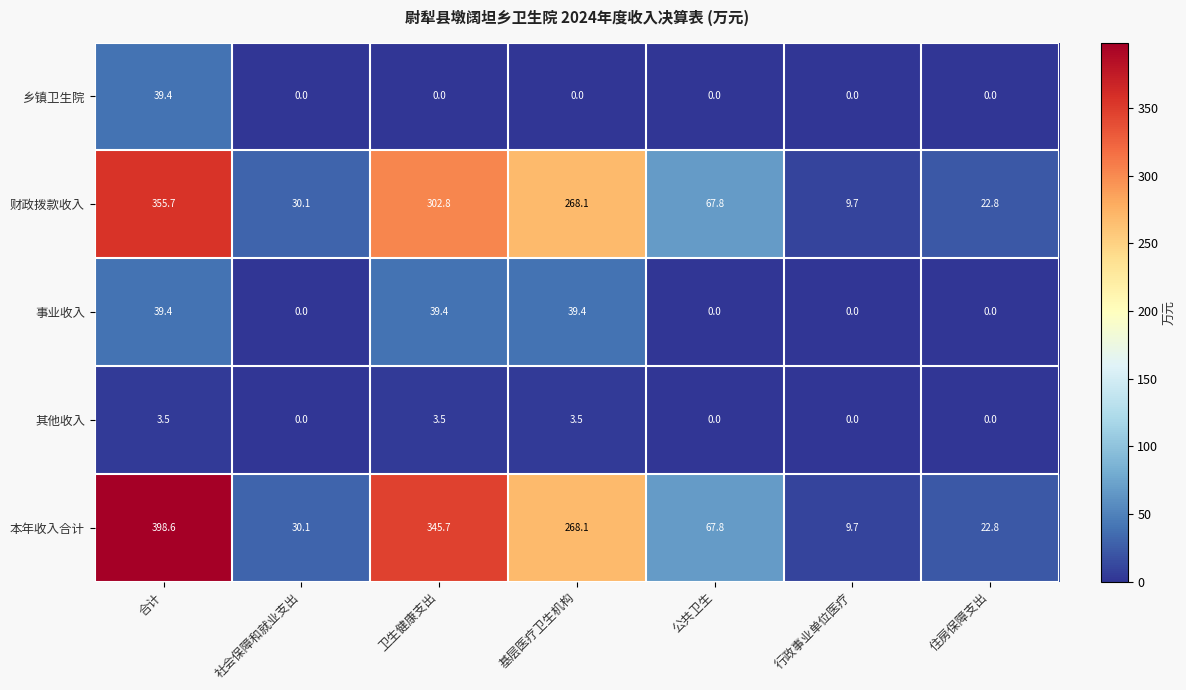

What is the highest value of the 事业收入 series?

39.4